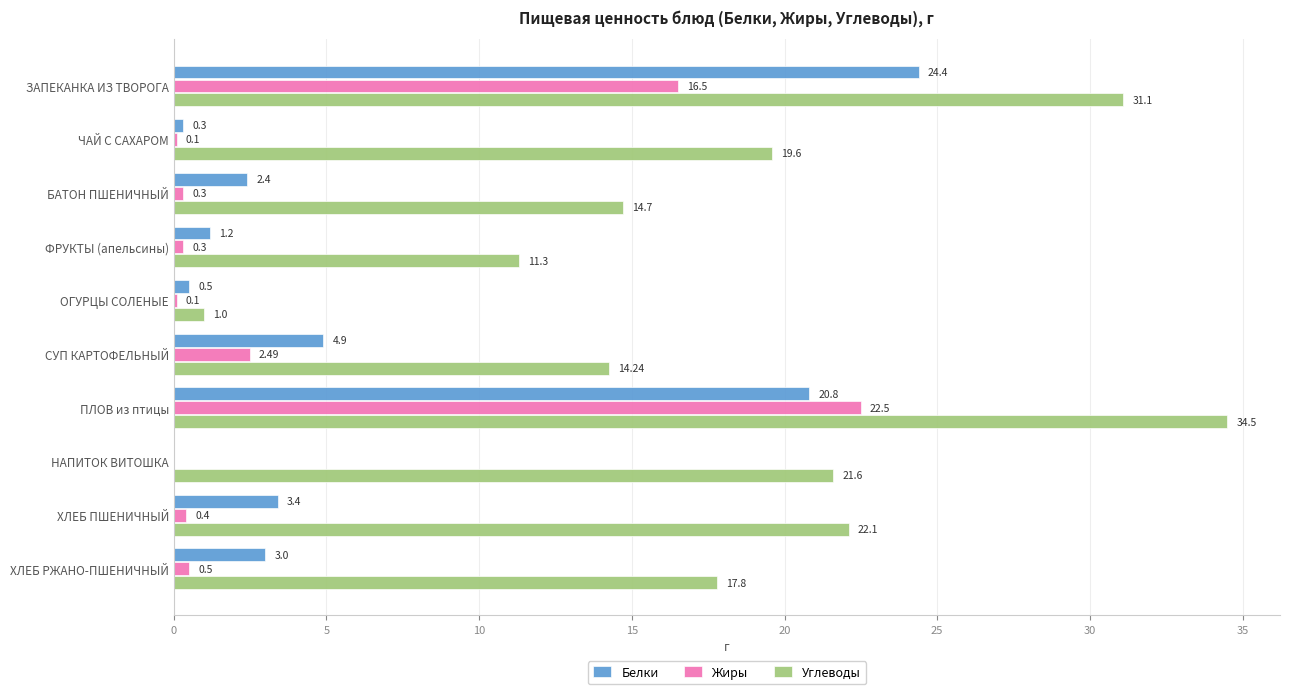

Where is Белки nearest to the value 12?

СУП КАРТОФЕЛЬНЫЙ